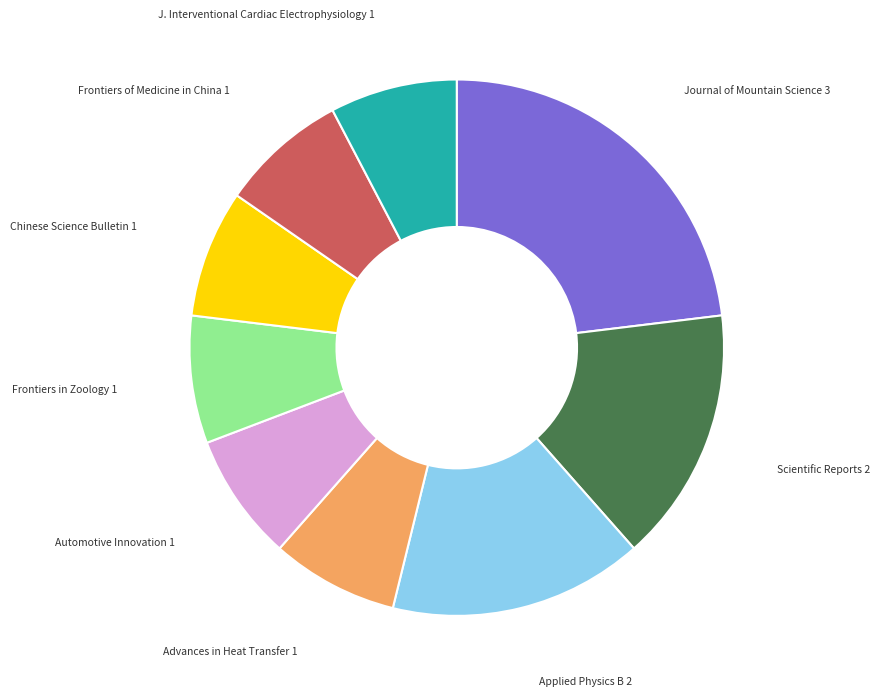

Do Frontiers of Medicine in China and Automotive Innovation together represent more than half of the pie?

No